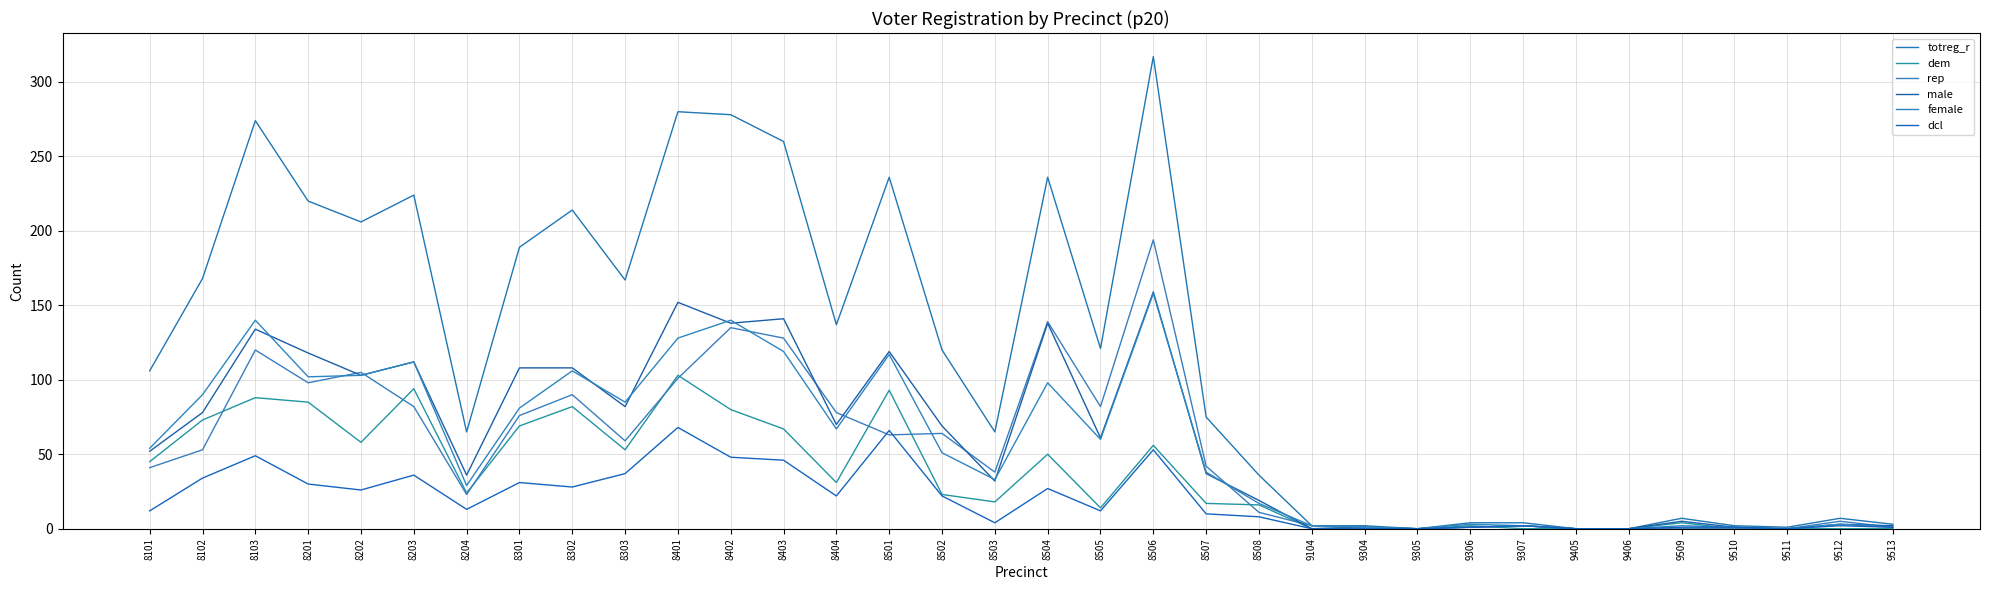

Reading left to right, what are all the values shown in this chart?

totreg_r: 8101=106	8102=168	8103=274	8201=220	8202=206	8203=224	8204=65	8301=189	8302=214	8303=167	8401=280	8402=278	8403=260	8404=137	8501=236	8502=120	8503=65	8504=236	8505=121	8506=317	8507=75	8508=36	9104=2	9304=2	9305=0	9306=4	9307=4	9405=0	9406=0	9509=7	9510=2	9511=1	9512=7	9513=3
dem: 8101=45	8102=73	8103=88	8201=85	8202=58	8203=94	8204=24	8301=69	8302=82	8303=53	8401=103	8402=80	8403=67	8404=31	8501=93	8502=23	8503=18	8504=50	8505=14	8506=56	8507=17	8508=16	9104=0	9304=1	9305=0	9306=2	9307=0	9405=0	9406=0	9509=4	9510=0	9511=0	9512=0	9513=0
rep: 8101=41	8102=53	8103=120	8201=98	8202=105	8203=82	8204=23	8301=76	8302=90	8303=59	8401=101	8402=135	8403=128	8404=78	8501=63	8502=64	8503=38	8504=139	8505=82	8506=194	8507=42	8508=11	9104=2	9304=1	9305=0	9306=1	9307=2	9405=0	9406=0	9509=0	9510=0	9511=0	9512=5	9513=1
male: 8101=52	8102=78	8103=134	8201=118	8202=103	8203=112	8204=36	8301=108	8302=108	8303=82	8401=152	8402=138	8403=141	8404=70	8501=119	8502=69	8503=32	8504=138	8505=61	8506=159	8507=37	8508=19	9104=0	9304=1	9305=0	9306=1	9307=2	9405=0	9406=0	9509=5	9510=1	9511=0	9512=3	9513=2
female: 8101=54	8102=90	8103=140	8201=102	8202=103	8203=112	8204=29	8301=81	8302=106	8303=85	8401=128	8402=140	8403=119	8404=67	8501=117	8502=51	8503=33	8504=98	8505=60	8506=158	8507=38	8508=17	9104=2	9304=1	9305=0	9306=3	9307=2	9405=0	9406=0	9509=2	9510=1	9511=0	9512=3	9513=1
dcl: 8101=12	8102=34	8103=49	8201=30	8202=26	8203=36	8204=13	8301=31	8302=28	8303=37	8401=68	8402=48	8403=46	8404=22	8501=66	8502=22	8503=4	8504=27	8505=12	8506=53	8507=10	8508=8	9104=0	9304=0	9305=0	9306=1	9307=2	9405=0	9406=0	9509=1	9510=1	9511=0	9512=2	9513=1